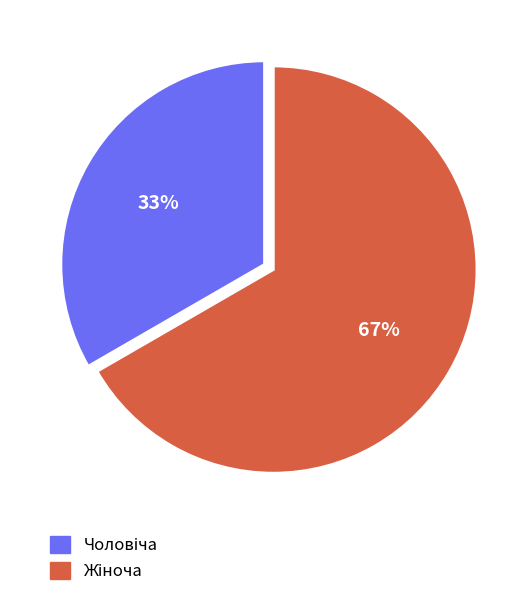

Is there any slice that represents more than half of the pie?

Yes